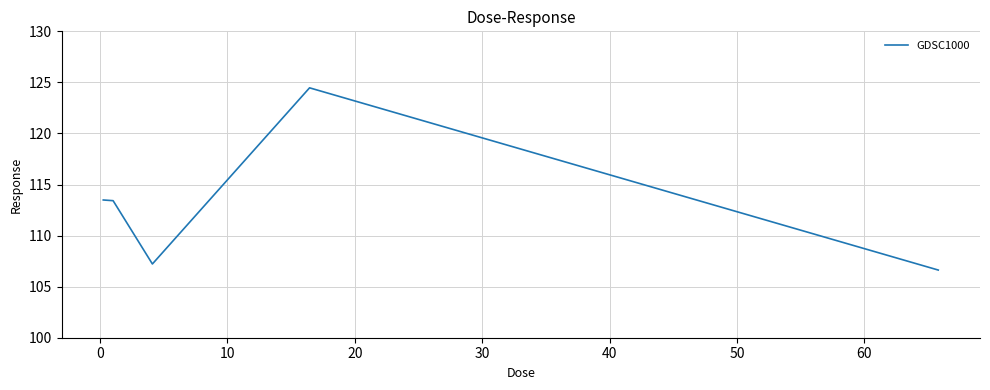

How many interior local valleys (lower than both neighbors) does the data have?

1